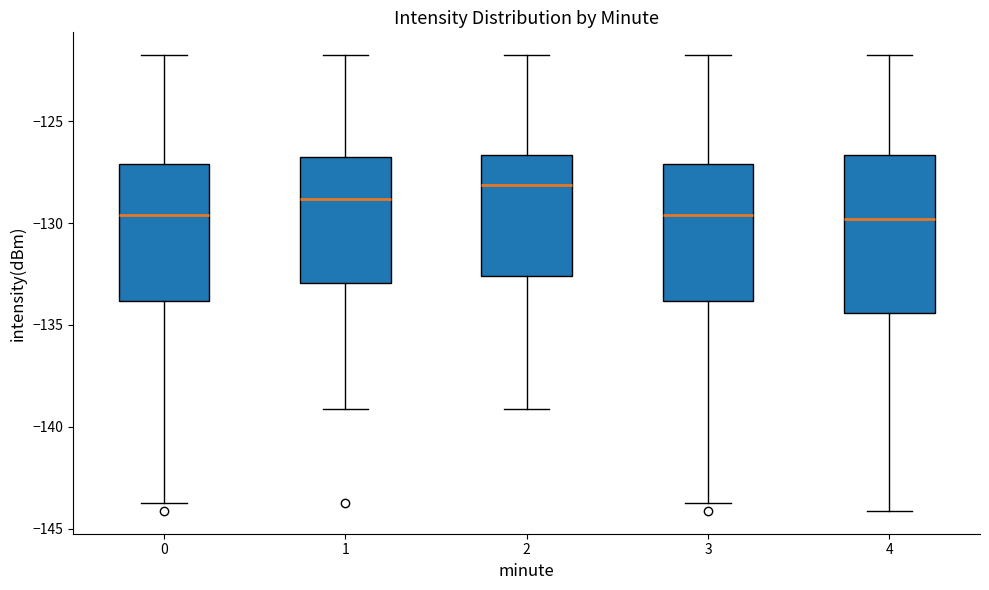

Which box's median line is the highest?

2